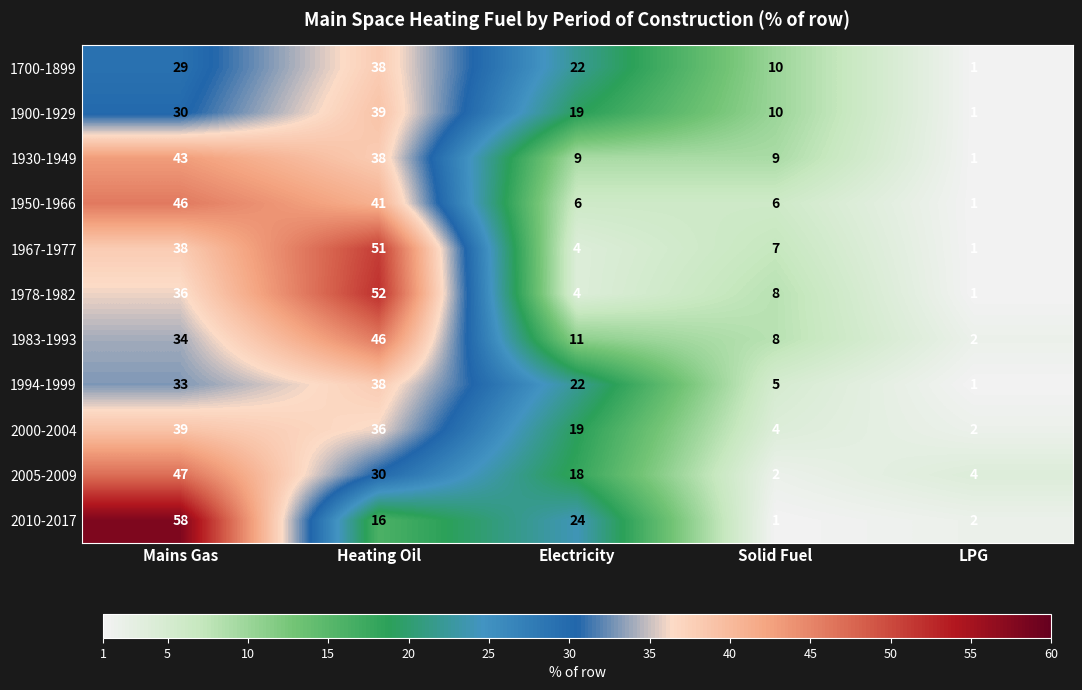

The 1930-1949 series shows 4 at Electricity. True or false?

False